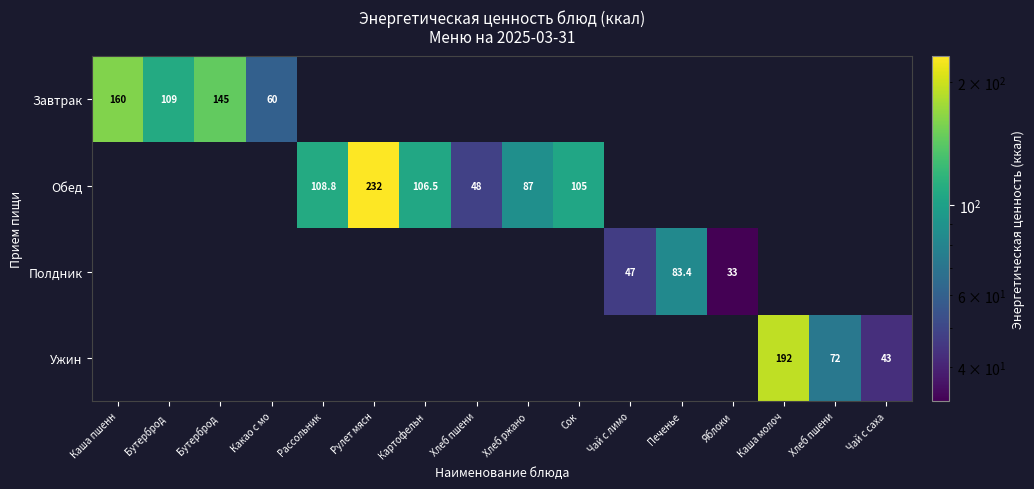

Rank the categories by Полдник value from lowest to highest.

Яблоки, Каша молоч, Хлеб пшени, Чай с саха, Каша пшенн, Бутерброд, Бутерброд, Какао с мо, Рассольник, Рулет мясн, Картофельн, Хлеб пшени, Хлеб ржано, Сок, Чай с лимо, Печенье